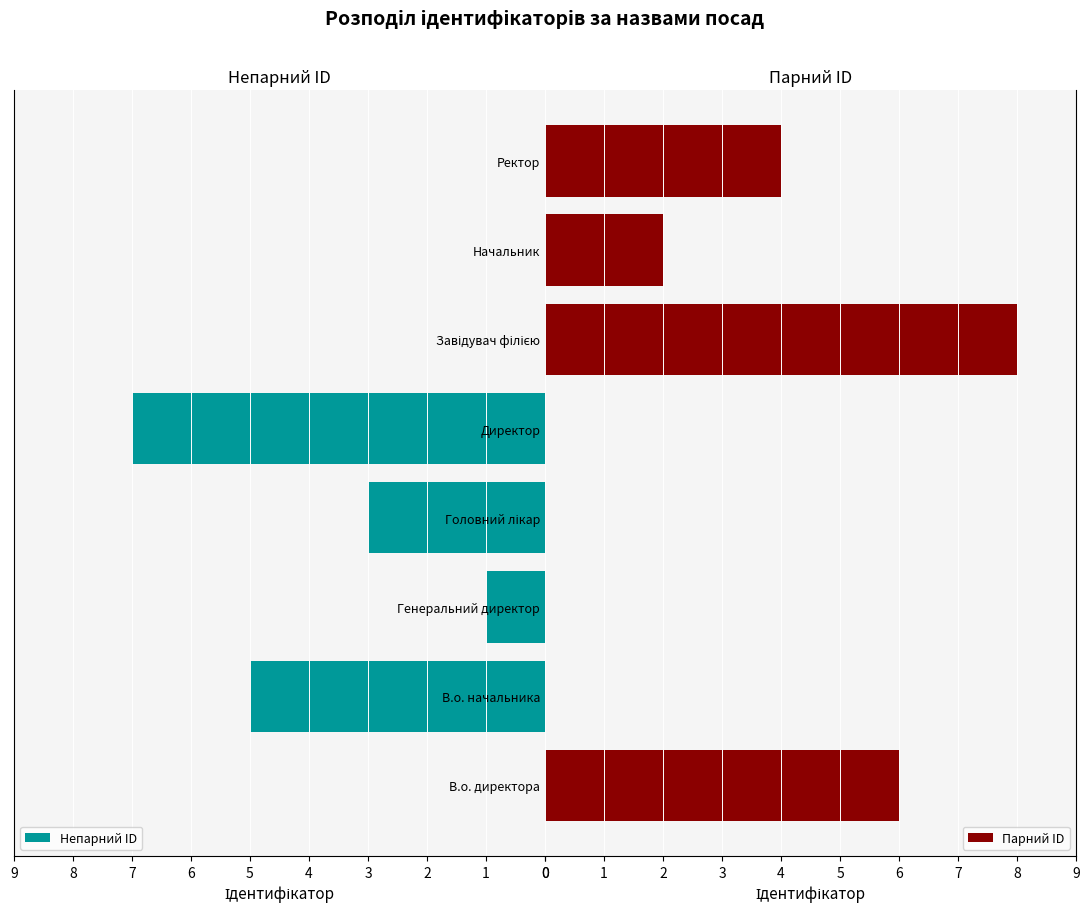

What are all the series names shown in the legend?

Непарний ID, Парний ID